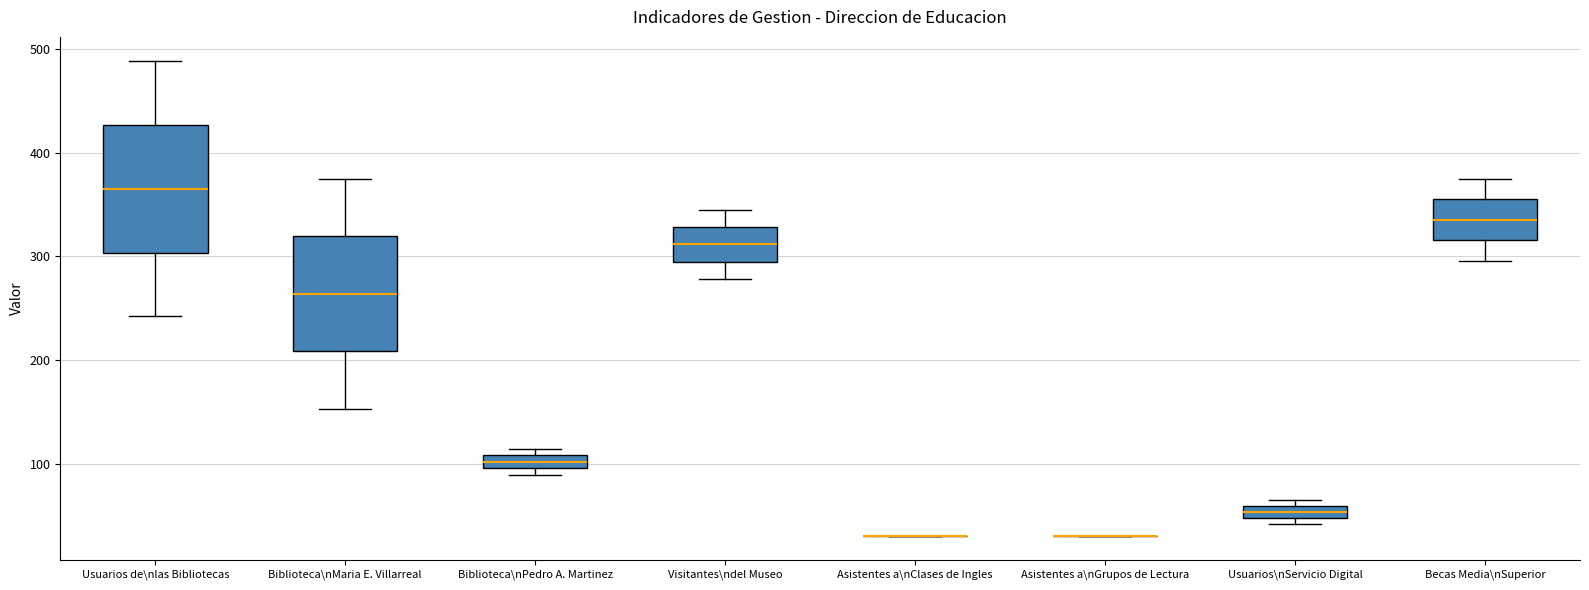

Where is the lower edge of the box for Usuarios de\nlas Bibliotecas on the y-axis? The values are not printed on the chart, so give them approximately, as read against the axis.

300